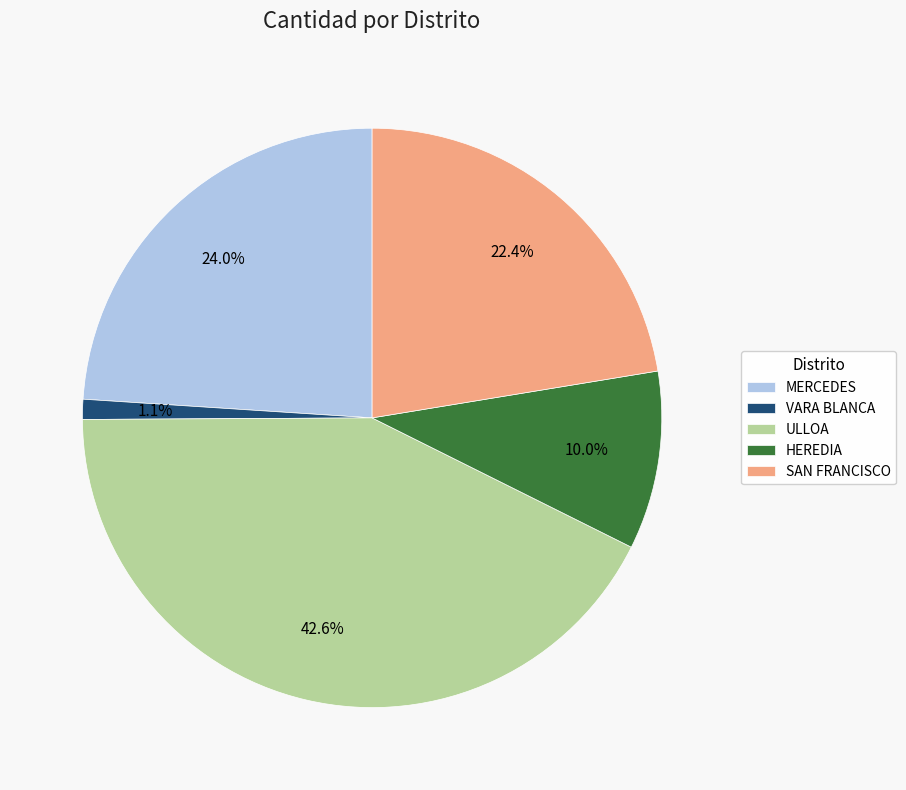

How many slices are in this pie chart?

5